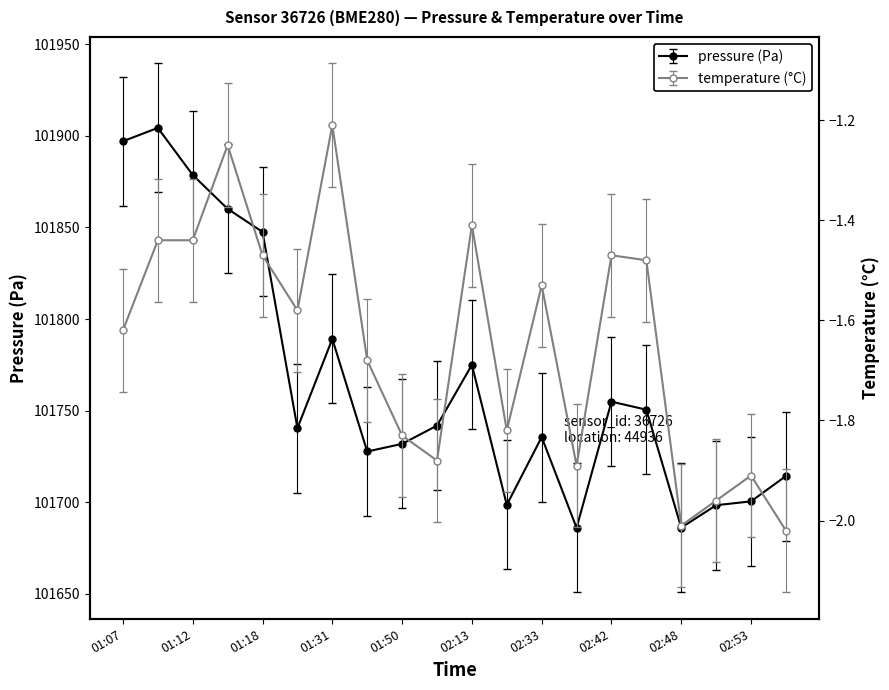

How many distinct data groups are displayed?

2